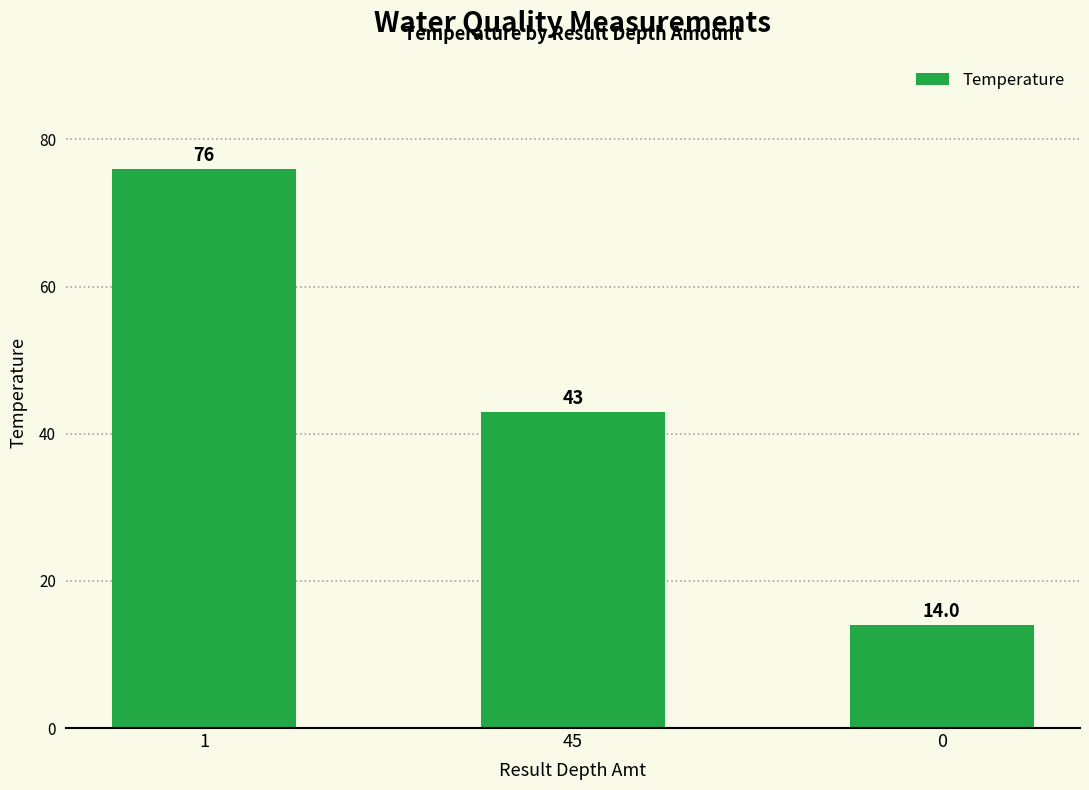

Which has a higher value, 1 or 0?

1